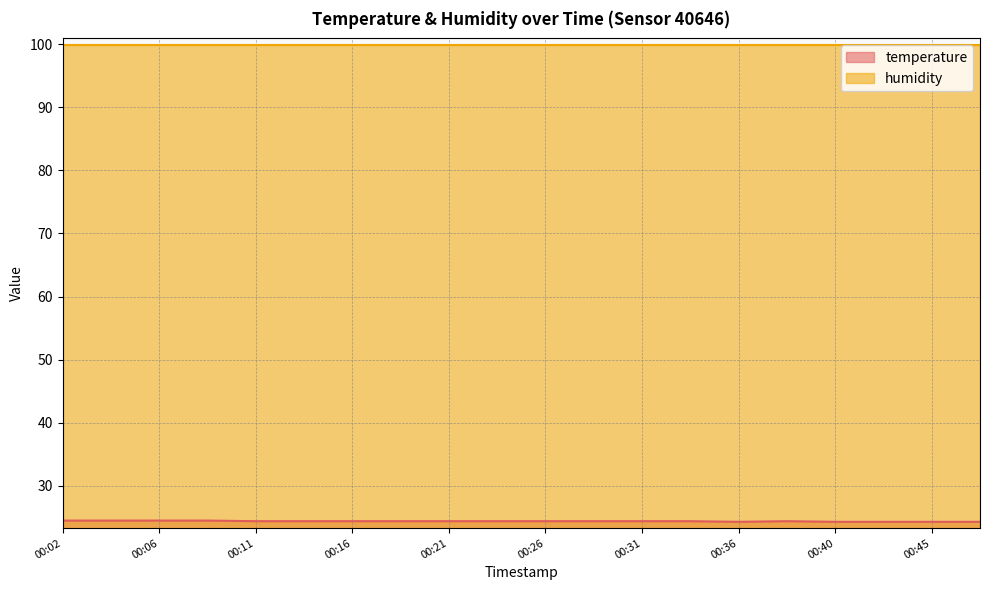

List the labels in order of value, largest first.

00:02, 00:04, 00:06, 00:09, 00:11, 00:14, 00:16, 00:19, 00:21, 00:23, 00:26, 00:28, 00:31, 00:33, 00:38, 00:36, 00:40, 00:43, 00:45, 00:48